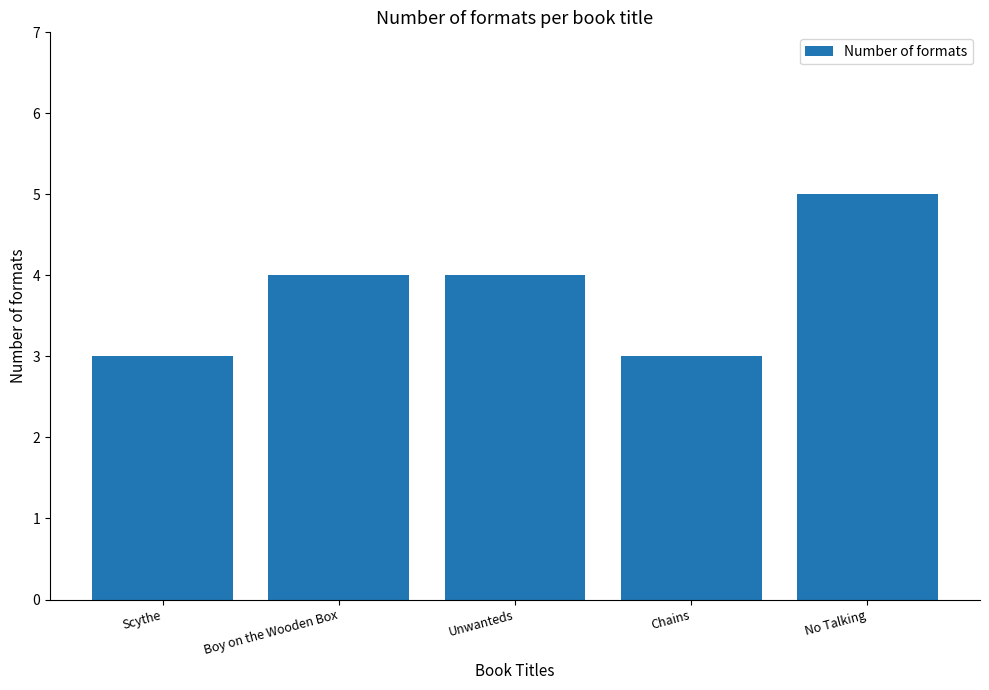

What is the sum of all values?

19